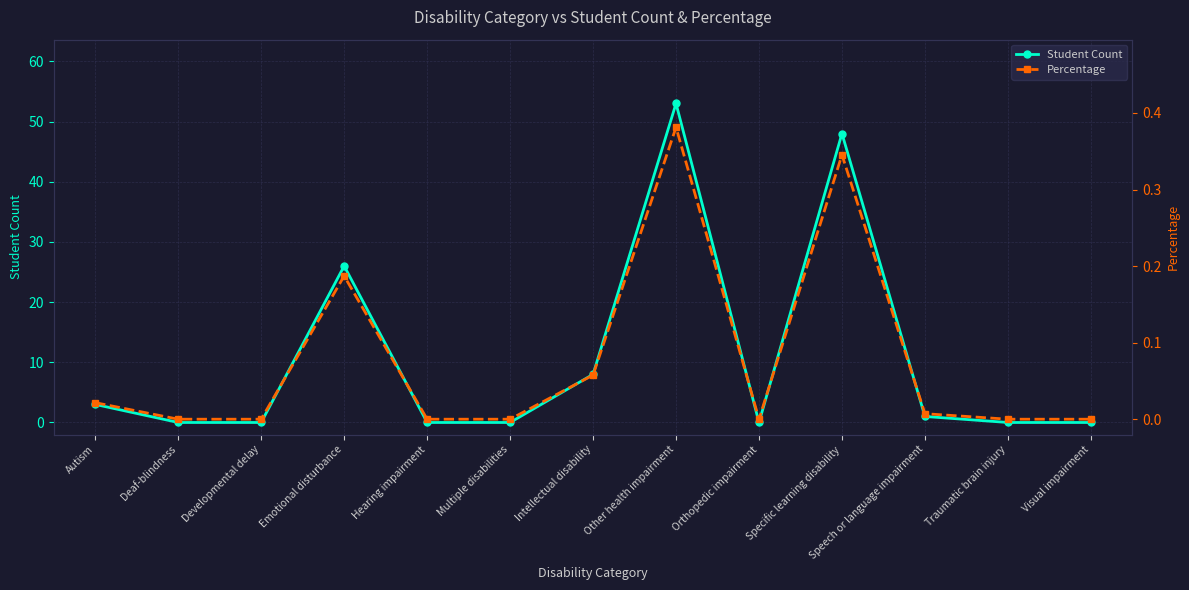

What is the difference between the maximum and minimum values in the Student Count series?

53